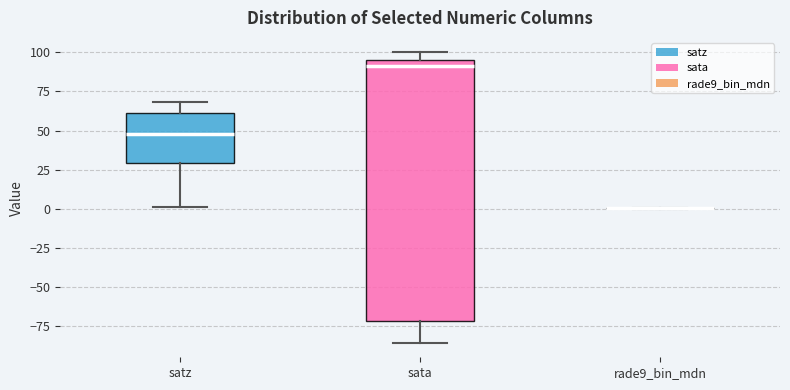

Comparing the boxes themselves (not the whiskers), which one is the tallest?

sata